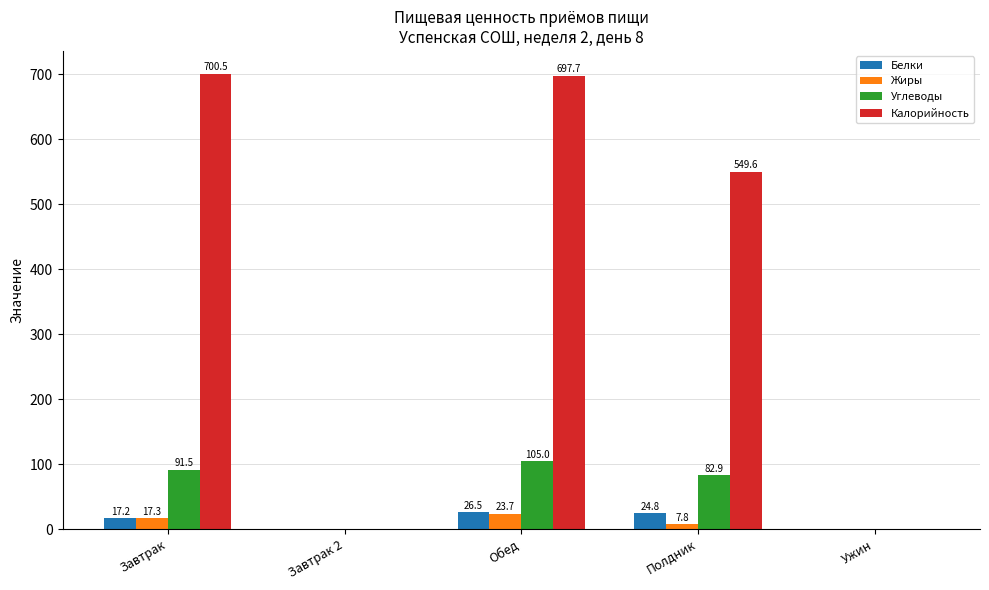

True or false: Калорийность has a value of 271.5 at Завтрак.

False